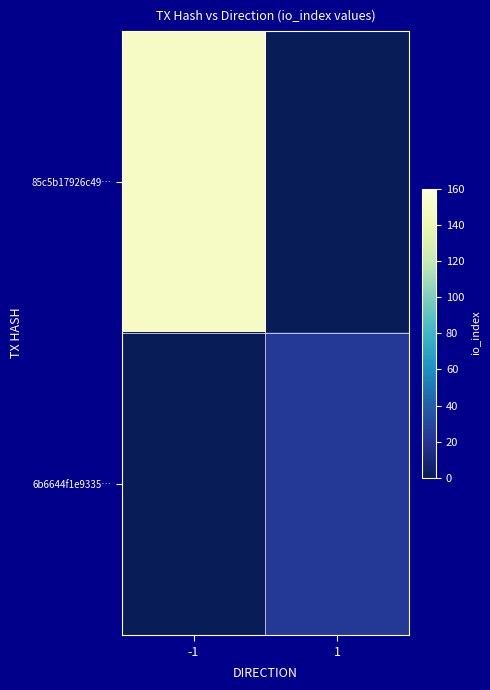

Count the number of categories in the chart.

2